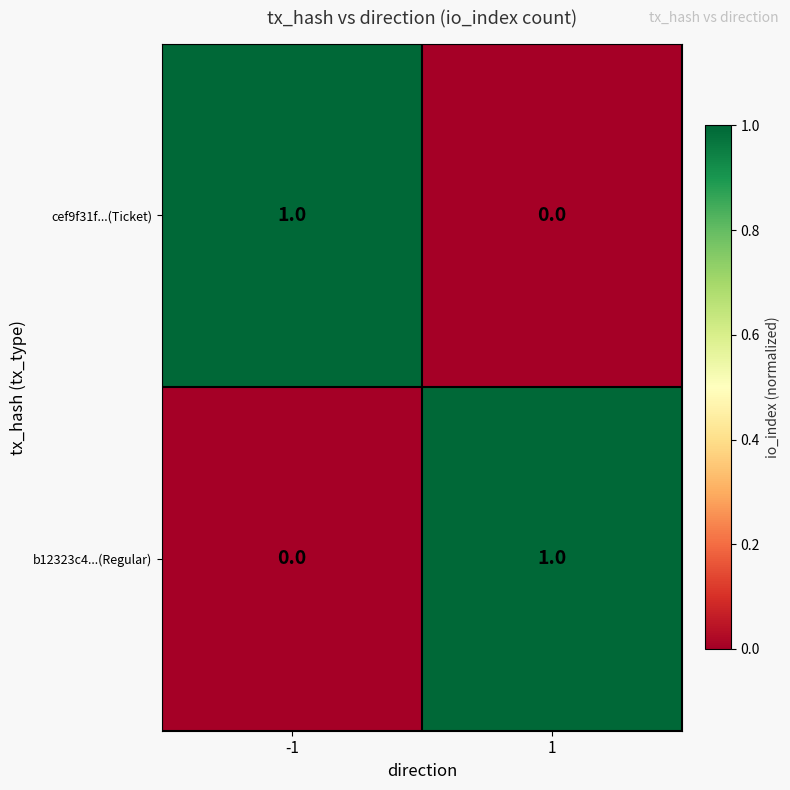

At -1, list the series in order from smallest to largest.

b12323c4...(Regular), cef9f31f...(Ticket)